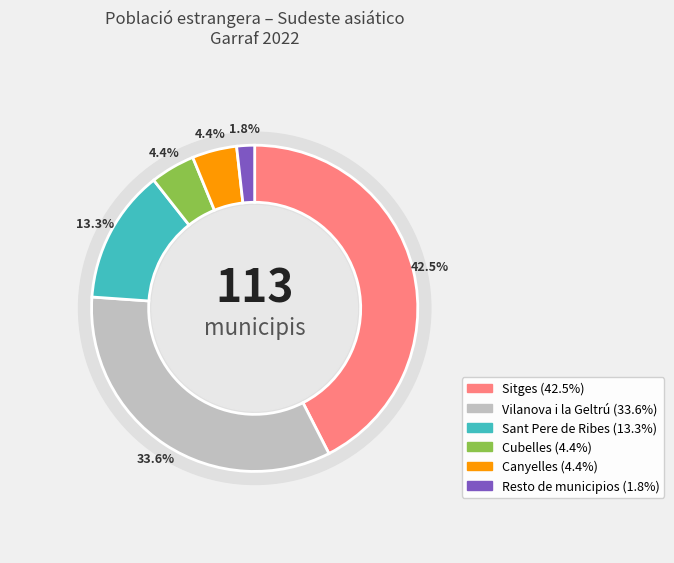

How many segments does this pie chart have?

6